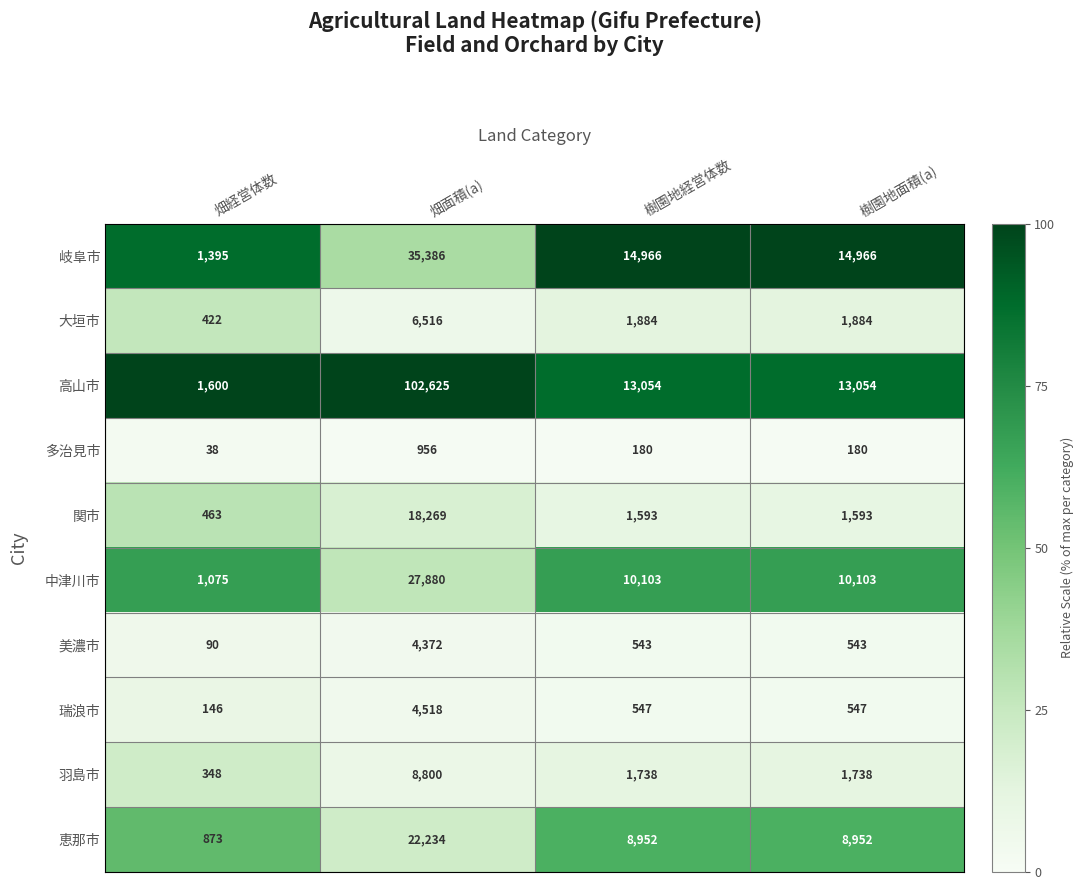

What is the greatest value displayed?

102625